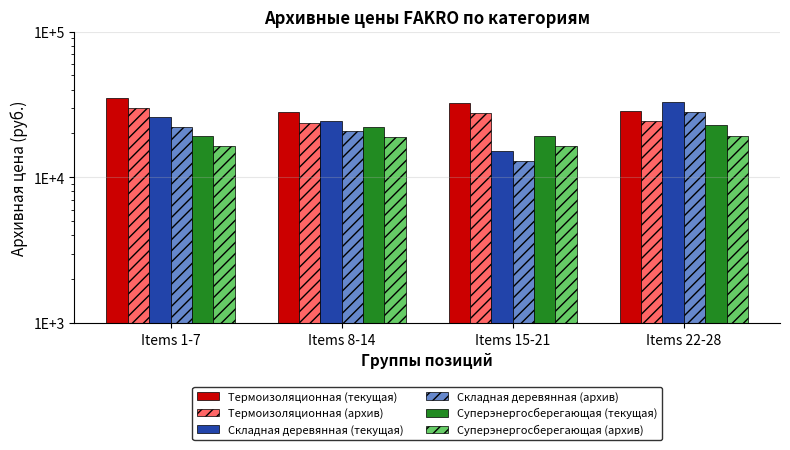

What is the sum of all Складная деревянная (архив) values?

83735.2